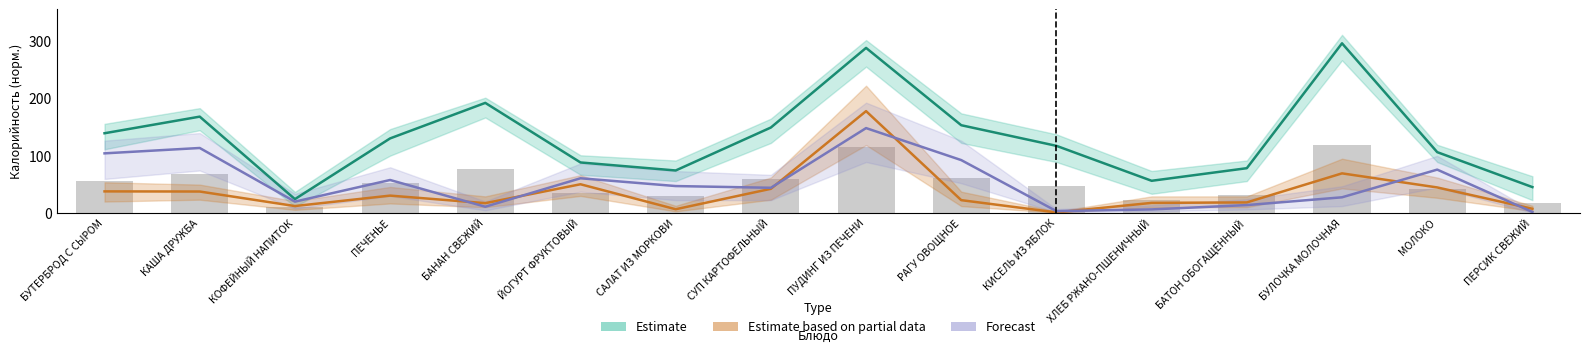

At КИСЕЛЬ ИЗ ЯБЛОК, list the series in order from smallest to largest.

Estimate based on partial data, Forecast, Estimate